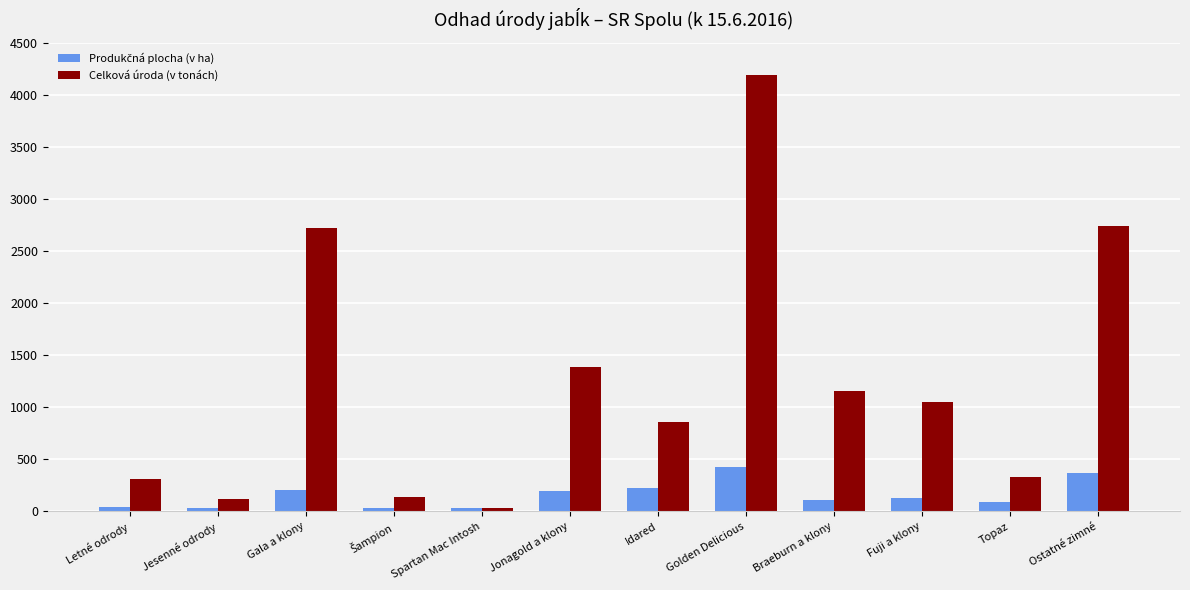

True or false: Celková úroda (v tonách) has a value of 1597.4 at Fuji a klony.

False